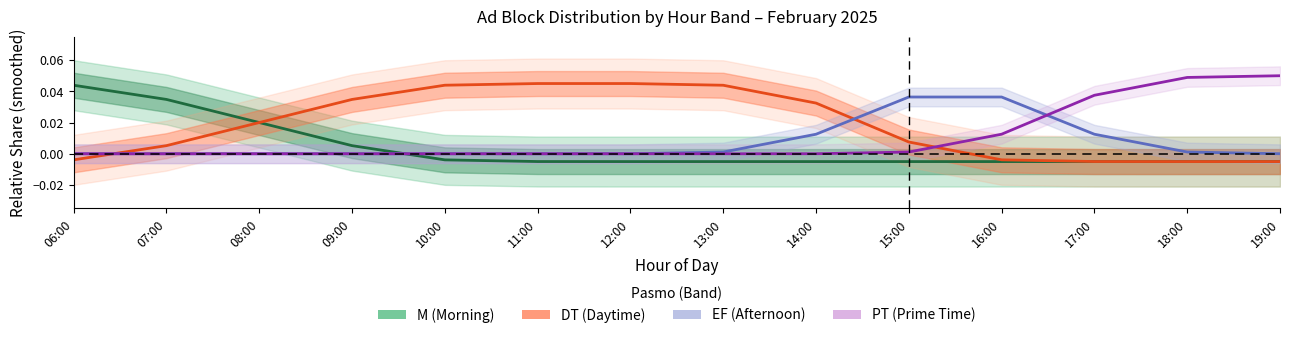

Which series ends up on top after the final intersection of EF (pasmo) and M (pasmo)?

EF (pasmo)